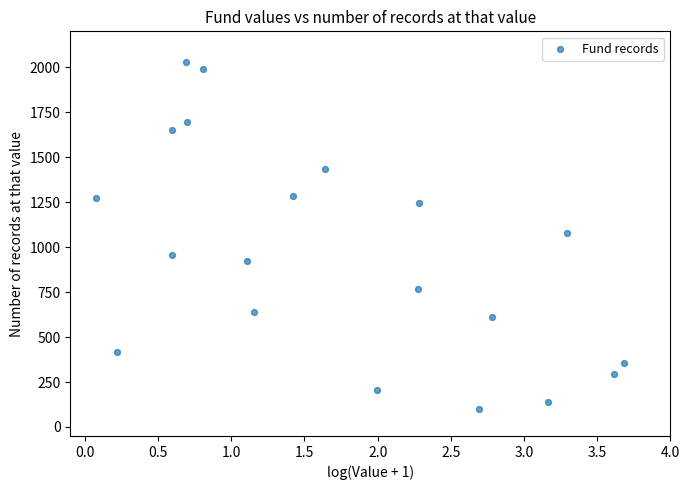

What is the range of Y values (max minus min)?

1930.3